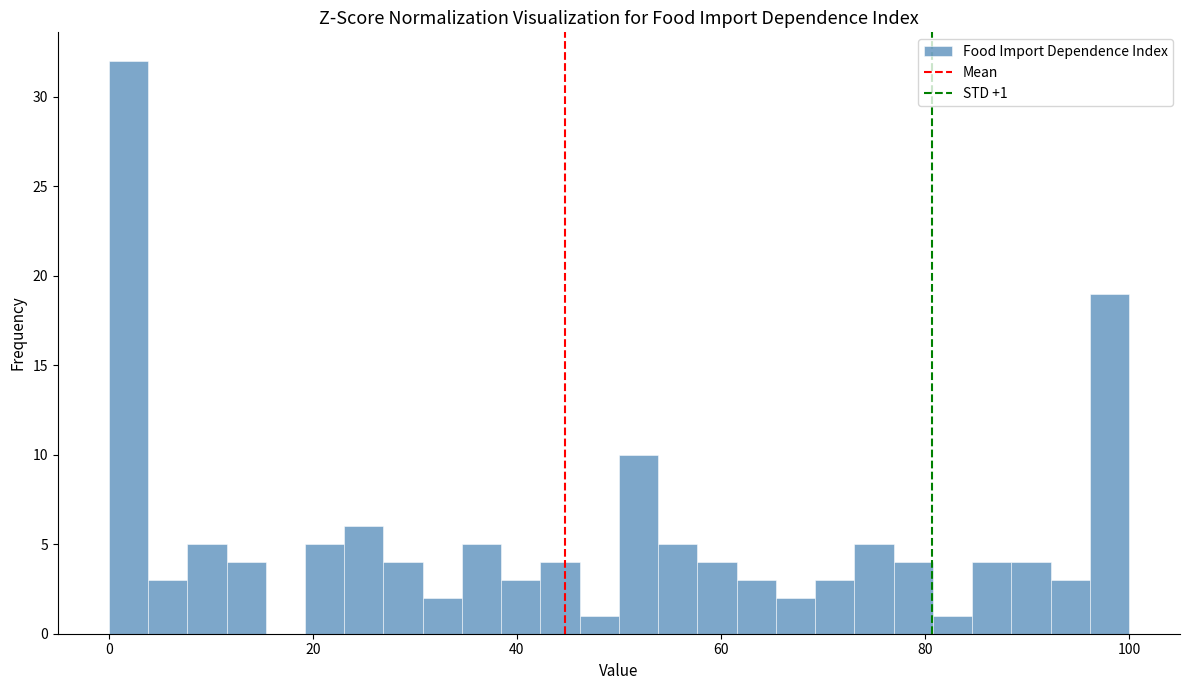

Read against the x-axis, roughly where is the centre of the tallest bar?

2